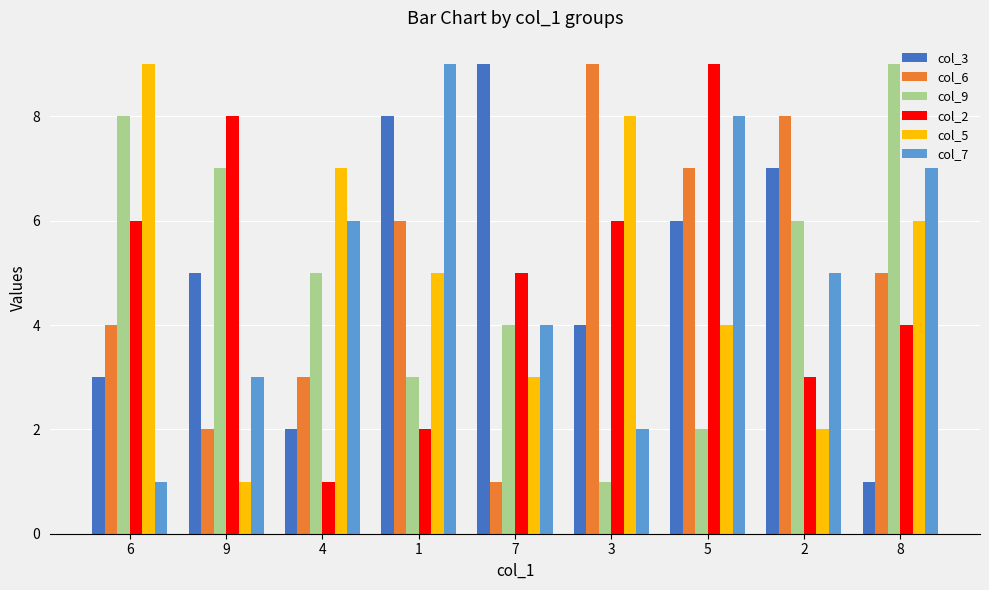

Which category has the highest value in the col_2 series?

5